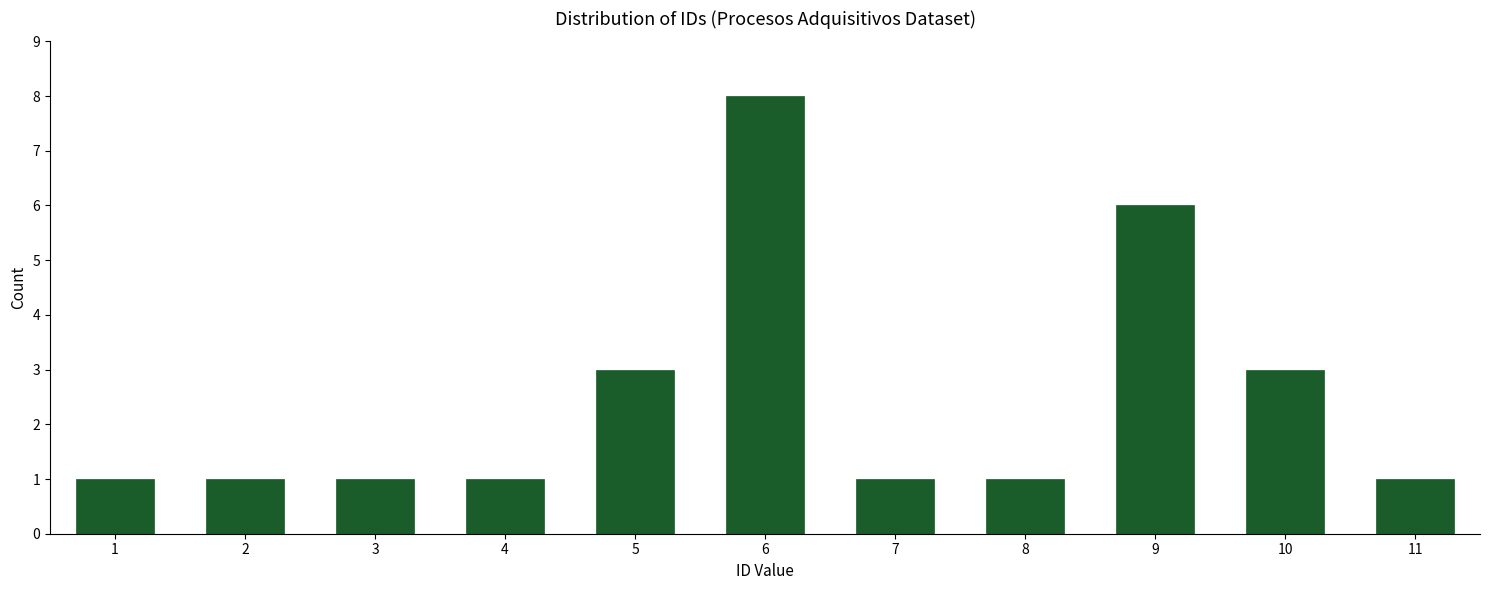

Reading left to right, transcribe all the data shown in this chart.

1=1	2=1	3=1	4=1	5=3	6=8	7=1	8=1	9=6	10=3	11=1